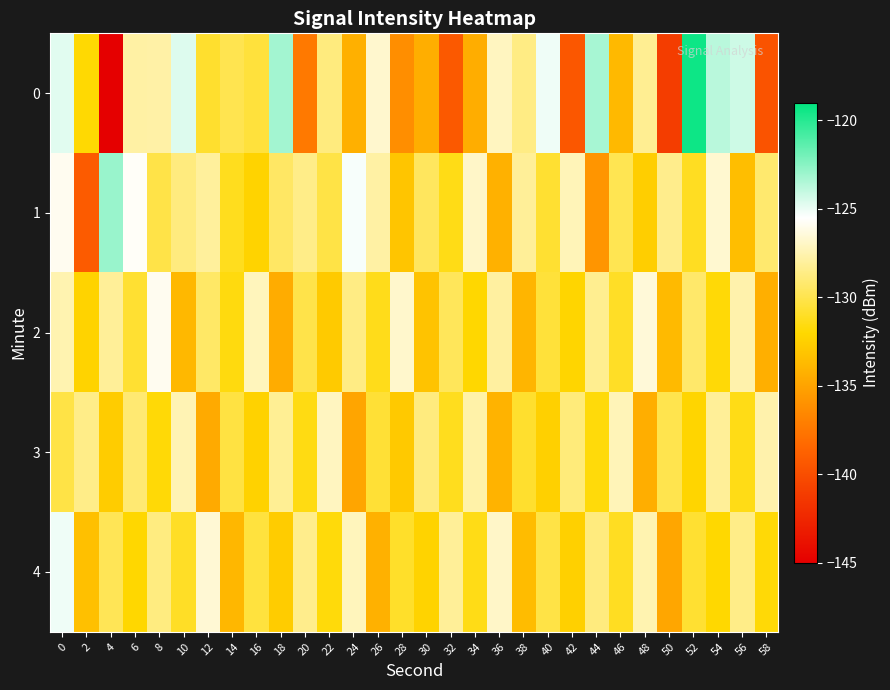

What is the difference between the highest and lowest values at 24?

9.6